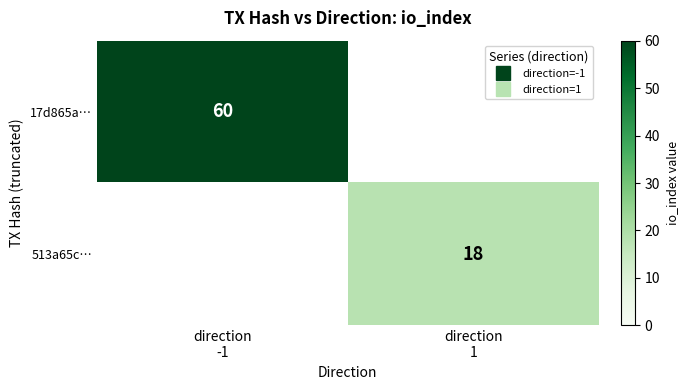

What is the sum of all 513a65c… values?

18